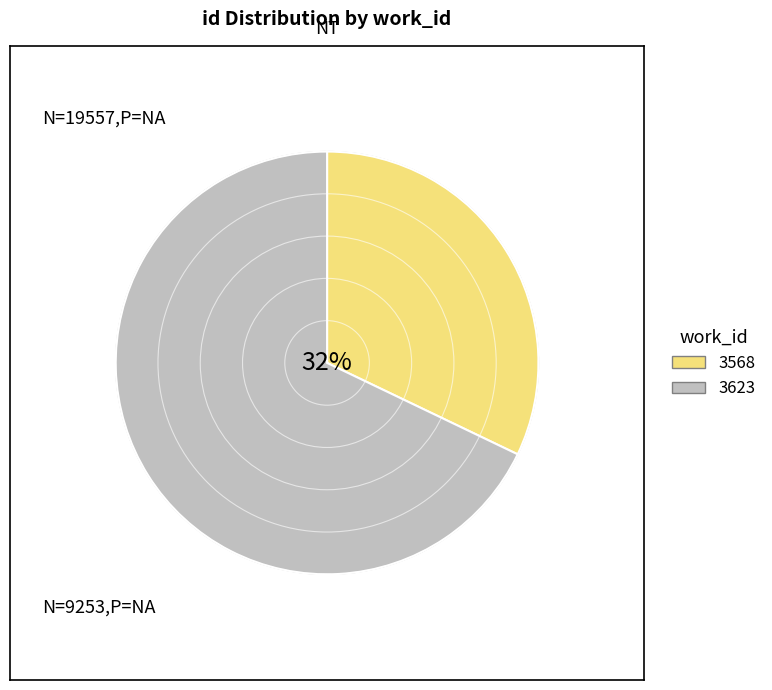

Is it true that 3568 is 46% of the pie?

False